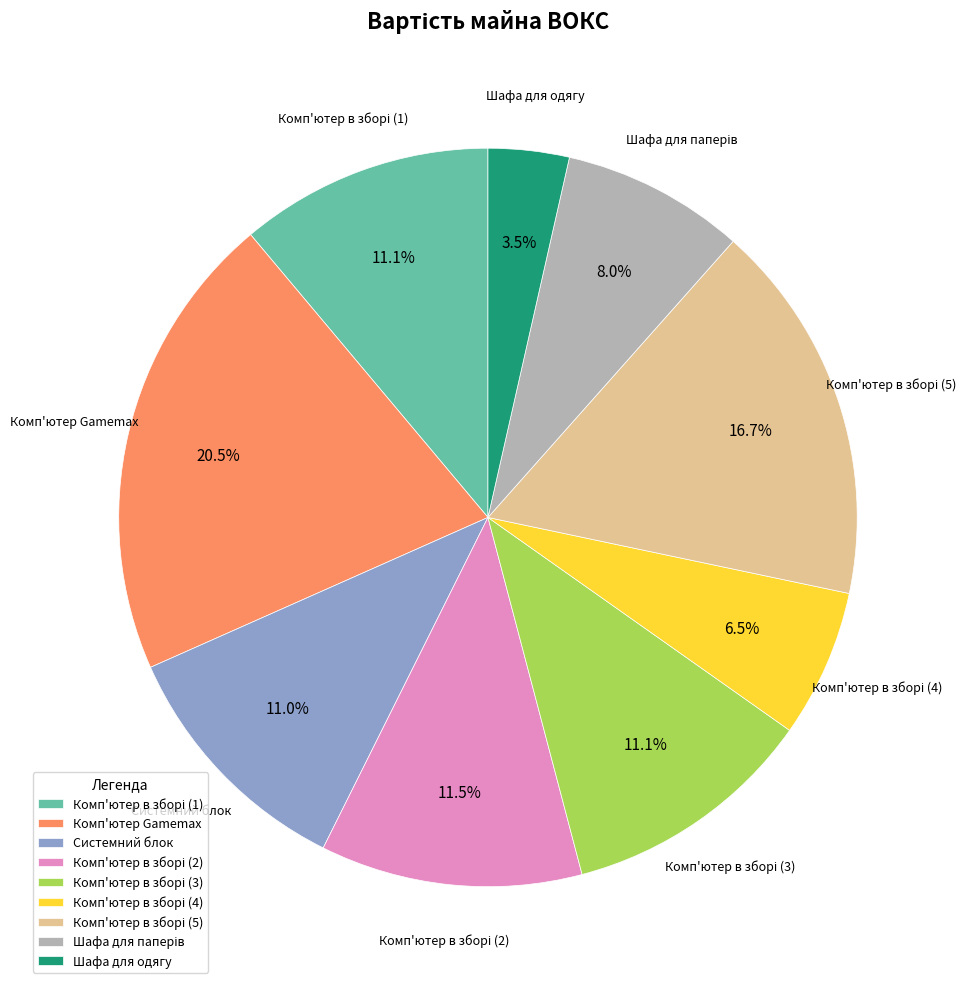

Which slice is the smallest?

Шафа для одягу